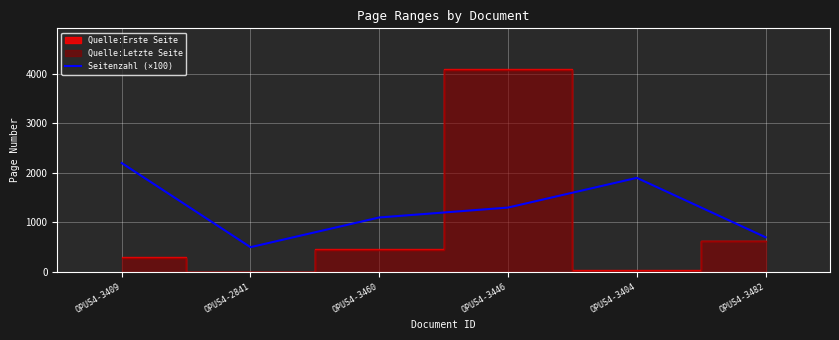

At which category does the data reach its first local valley?

OPUS4-2841